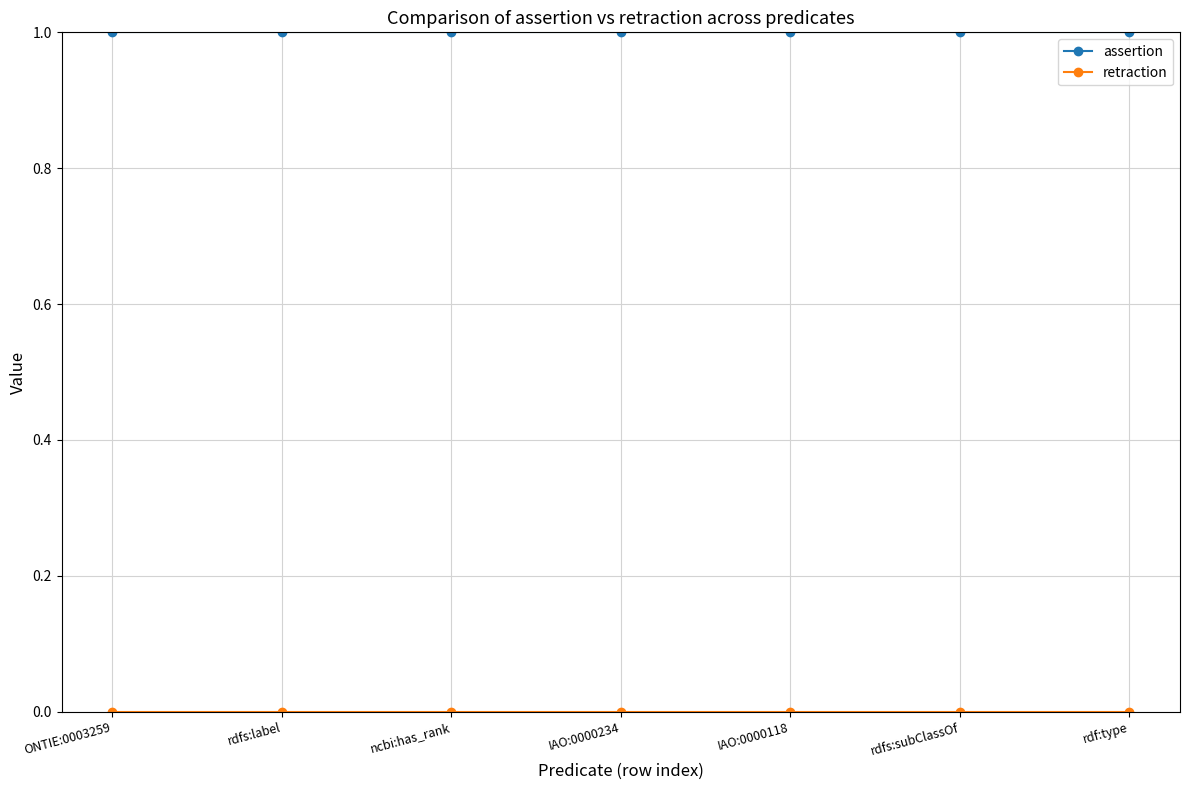

The assertion series shows 1 at ncbi:has_rank. True or false?

True